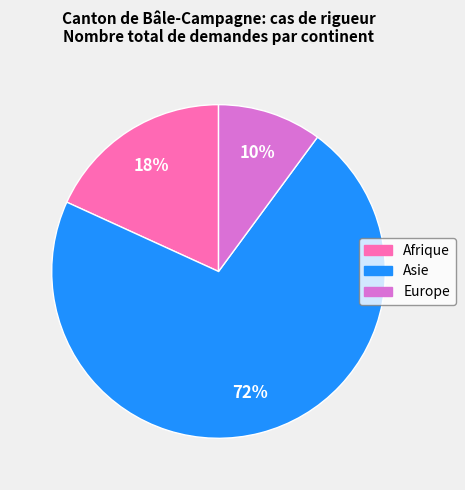

Do Europe and Asie together represent more than half of the pie?

Yes